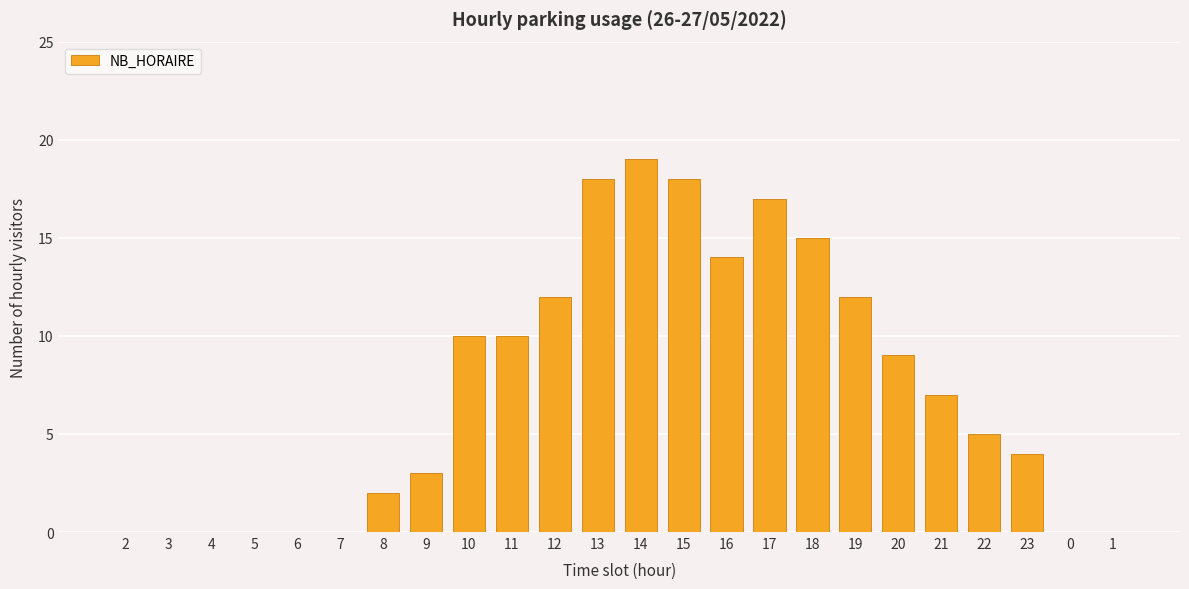

Which label corresponds to the largest value in the chart?

14